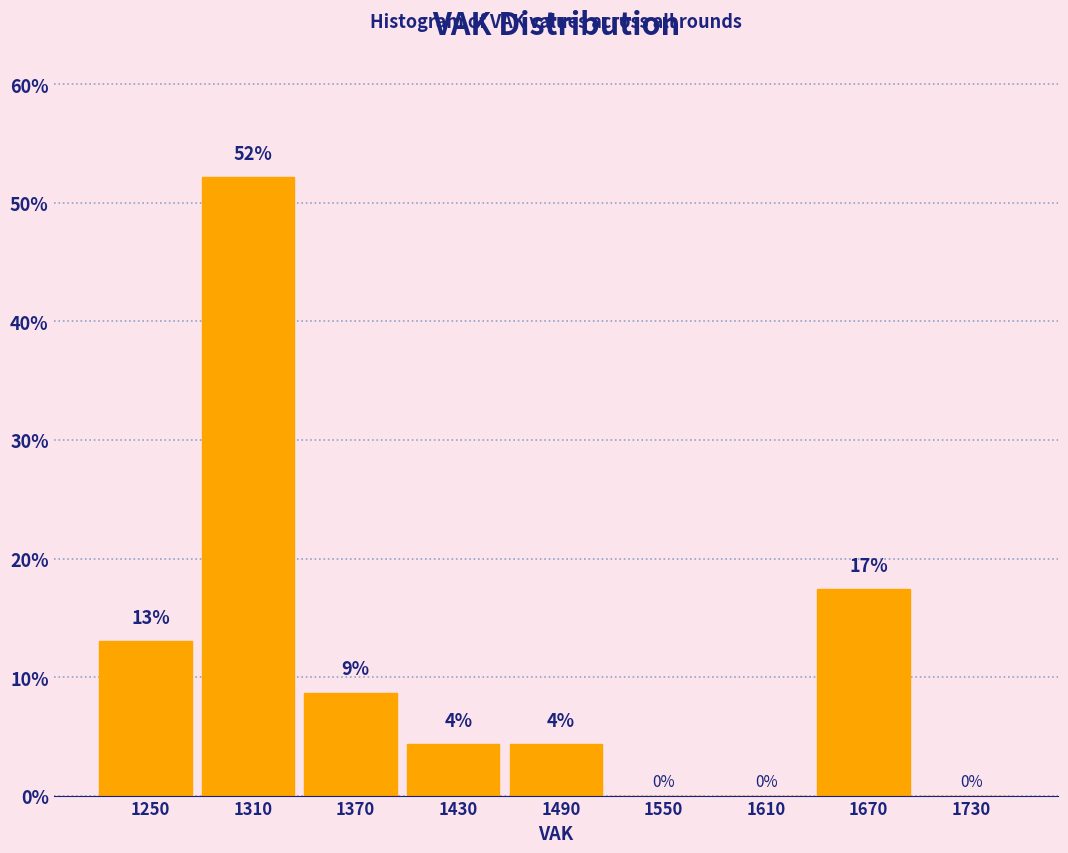

Which range on the x-axis has the tallest bar?

1280 to 1340